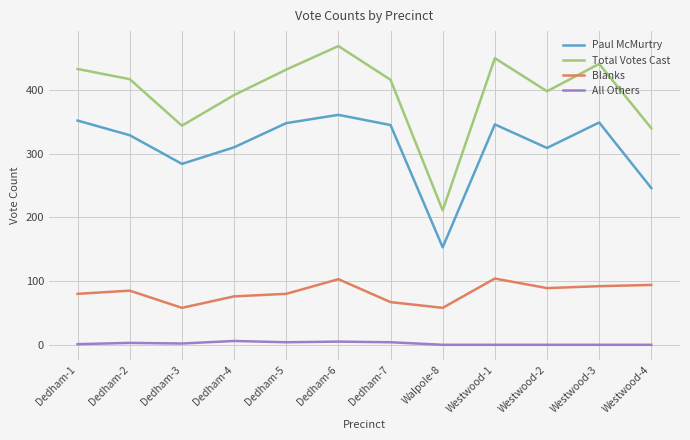

What is the sum of the Paul McMurtry values at Dedham-7 and Westwood-3?

694